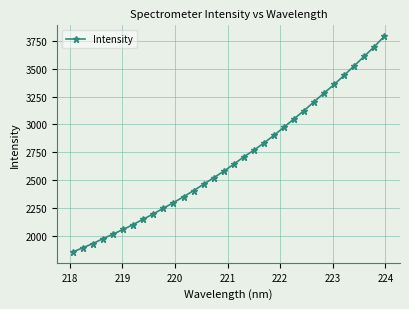

What is the value of the 19th point from the left?

2770.1